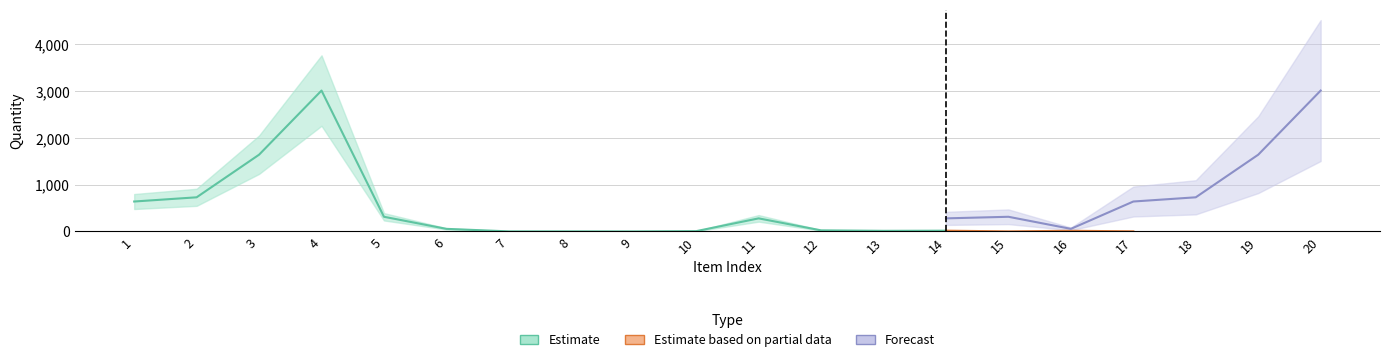

True or false: Sum of Install. Cost has a value of 0 at 12.

True